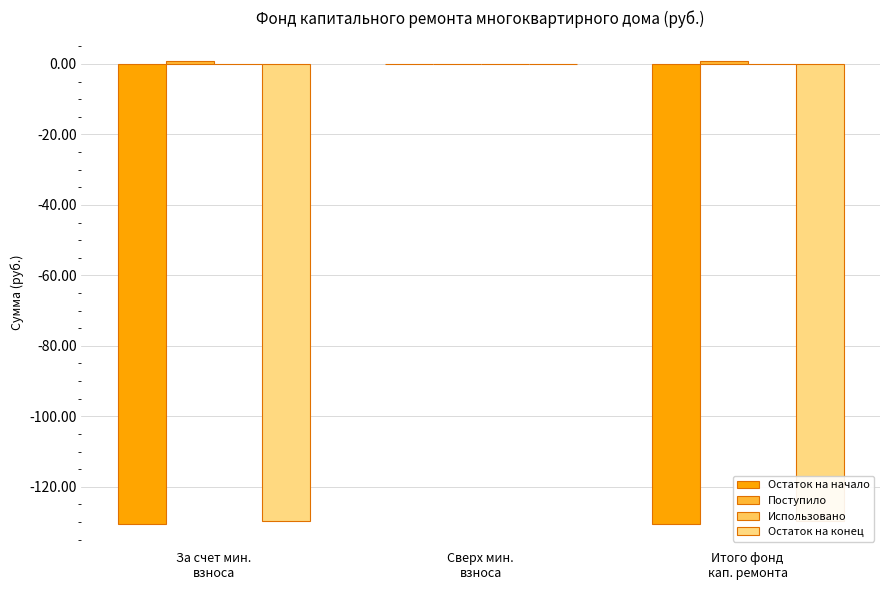

Is it true that Поступило equals 0.9 at За счет мин.
взноса?

True